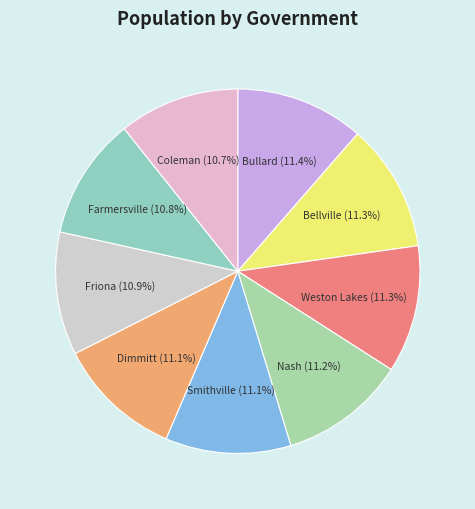

What percentage is the Dimmitt slice, to the nearest percent?

11%